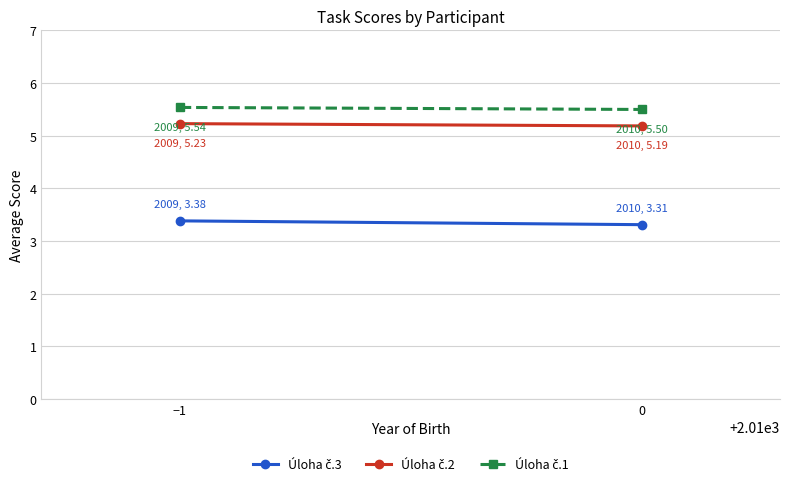

Reading right to left, transcribe all the data shown in this chart.

Úloha č.3: 0=3.3	−1=3.4
Úloha č.2: 0=5.2	−1=5.2
Úloha č.1: 0=5.5	−1=5.5